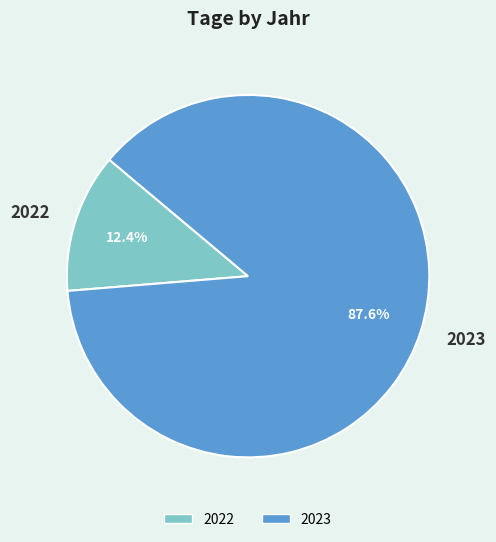

What is the ratio of the value at 2023 to the value at 2022?

7.1